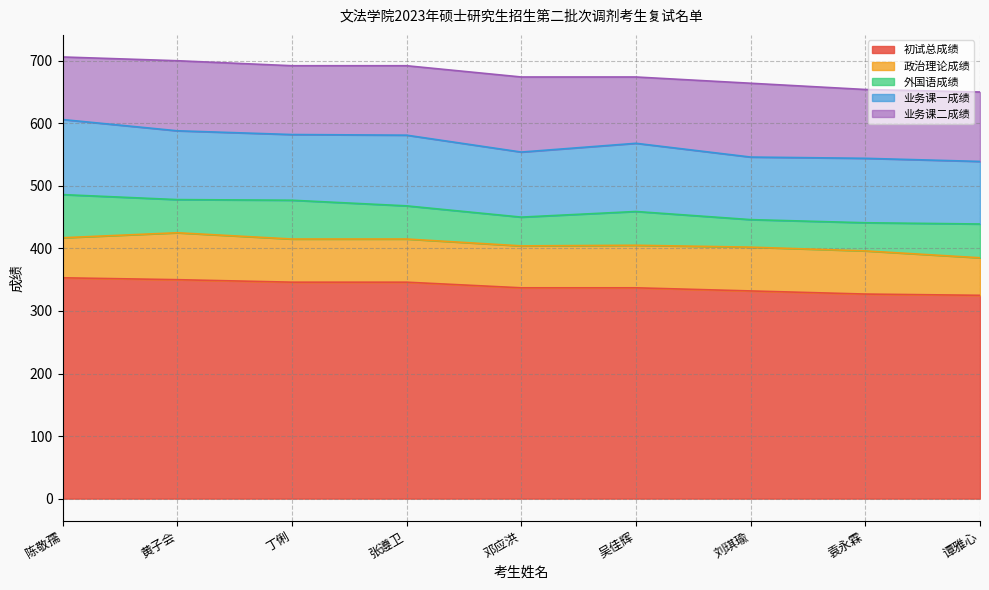

How many data points does each series have?

9